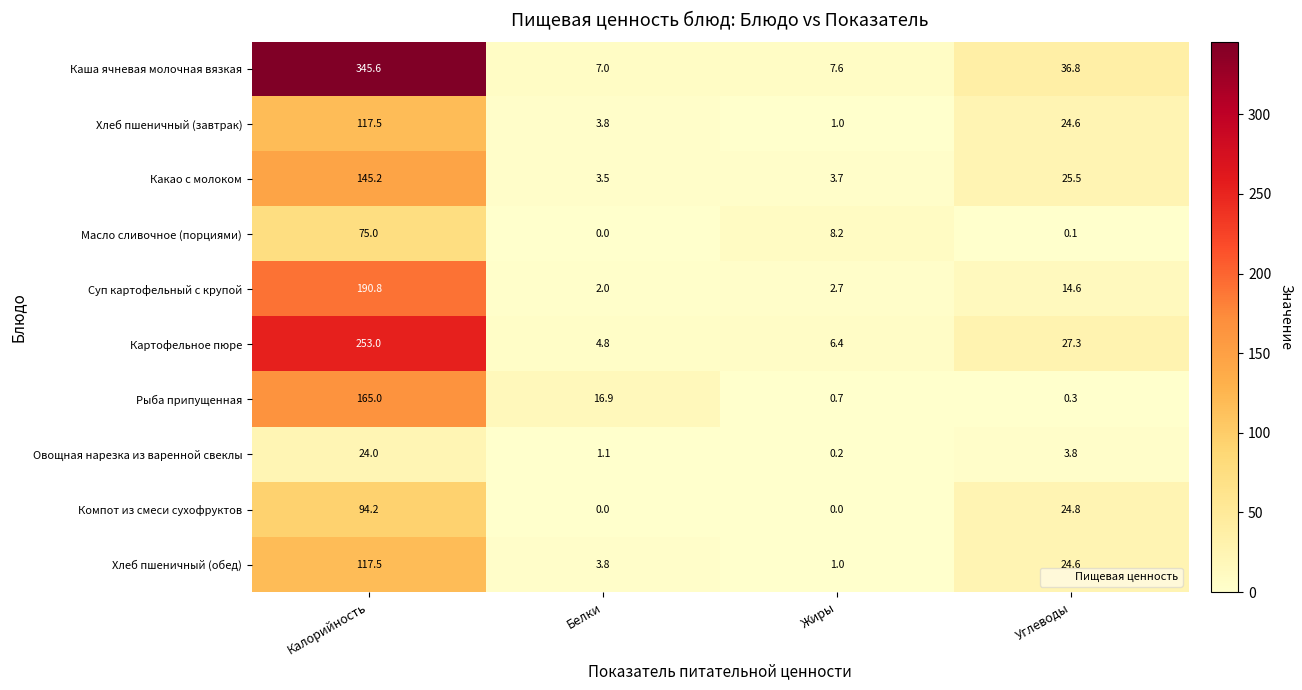

What is the difference between the highest and lowest values at Жиры?

8.2